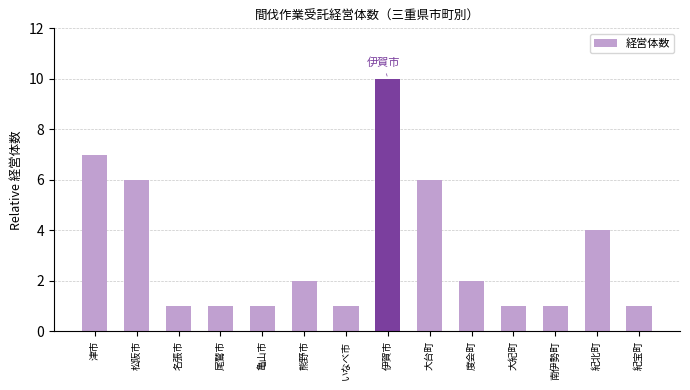

Approximately how many times larger is the value at 松阪市 compared to 尾鷲市?

6.0